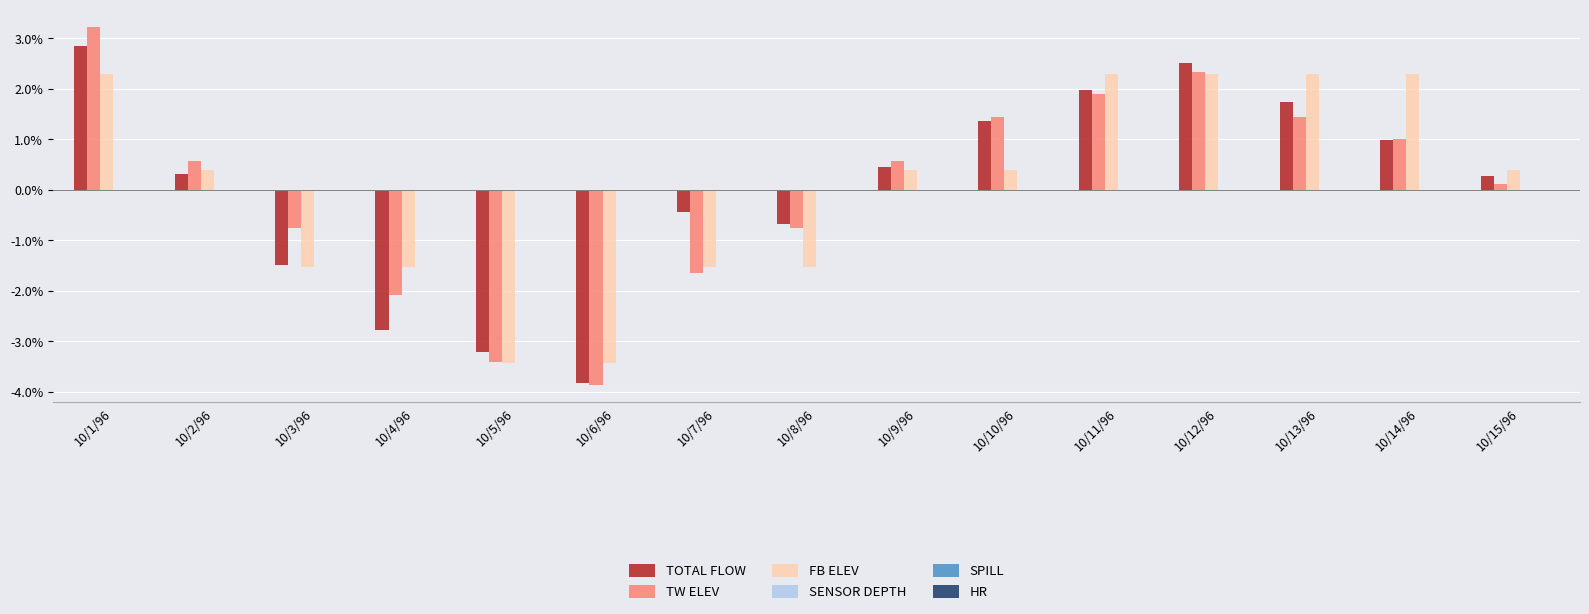

At how many categories does at least one series exceed -3?

13